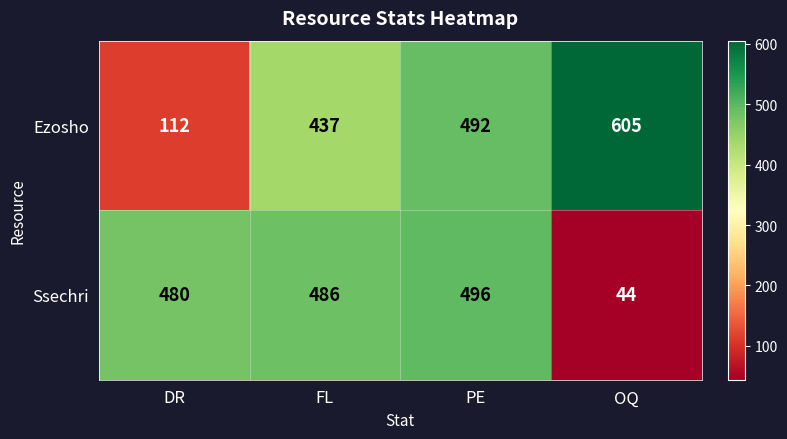

Rank the series by their maximum value, from lowest to highest.

Ssechri, Ezosho